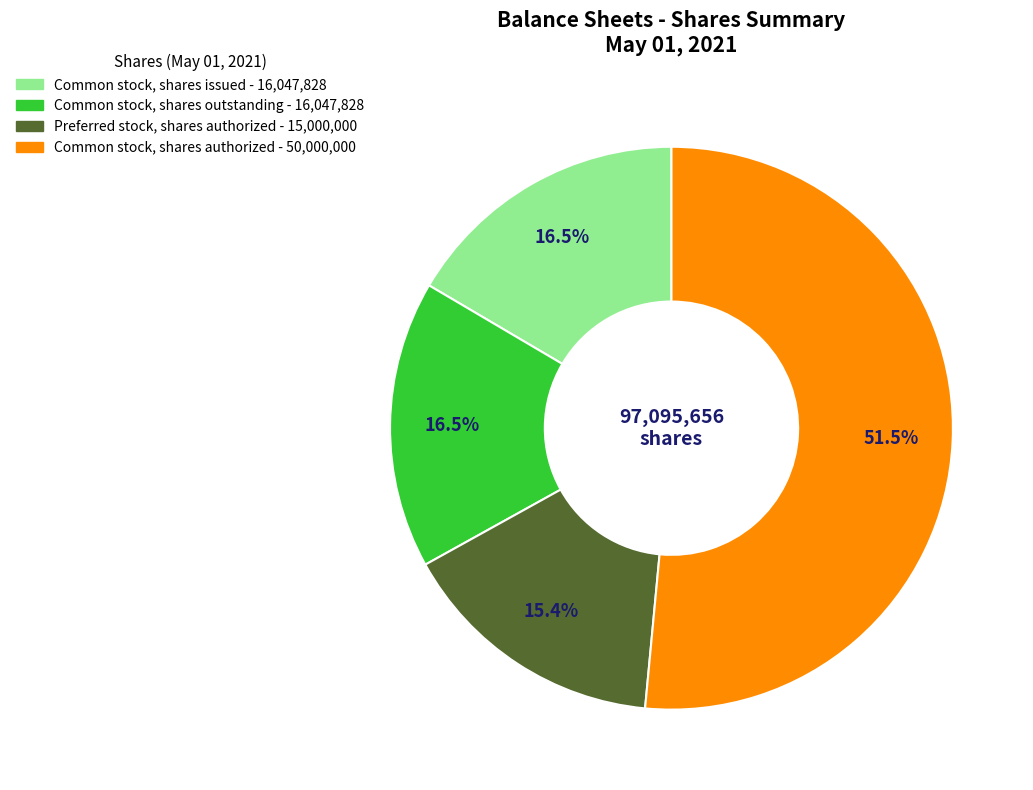

To the nearest percent, what is the difference between the largest and smallest slice percentages?

36%